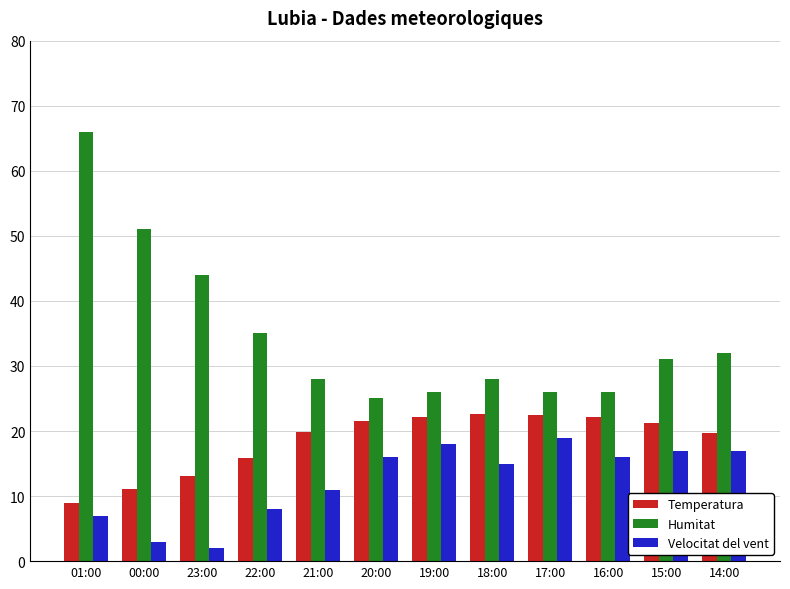

The value of Humitat at 01:00 is 66.0. True or false?

True